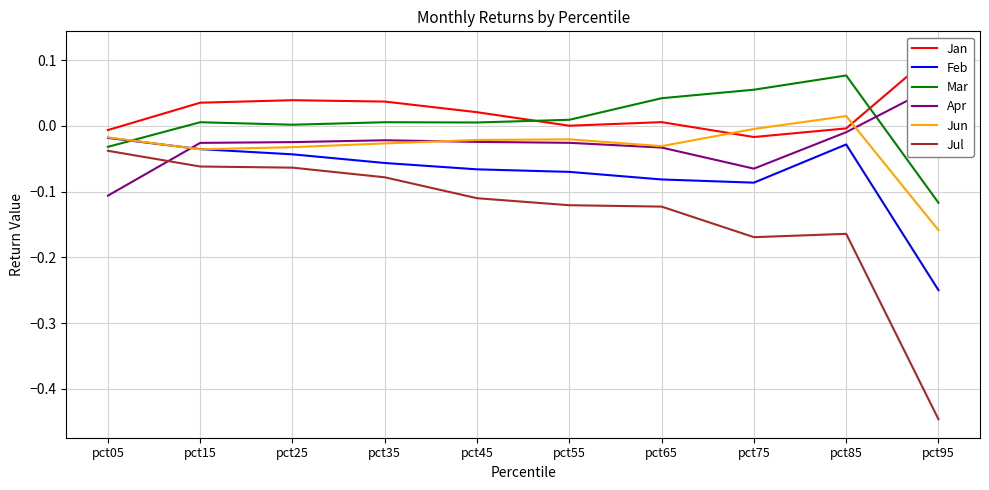

True or false: Apr and Feb intersect in this chart.

True